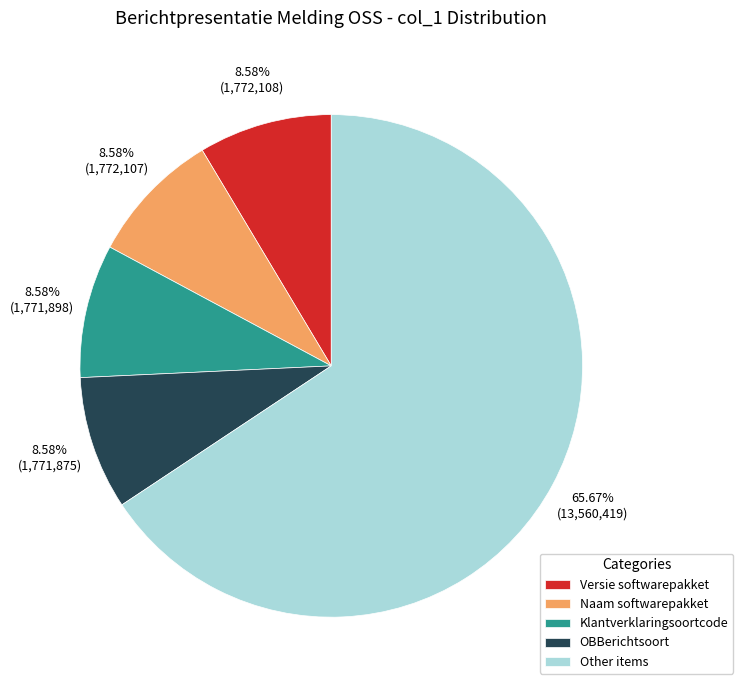

Is the sum of Other items and OBBerichtsoort greater than half?

Yes